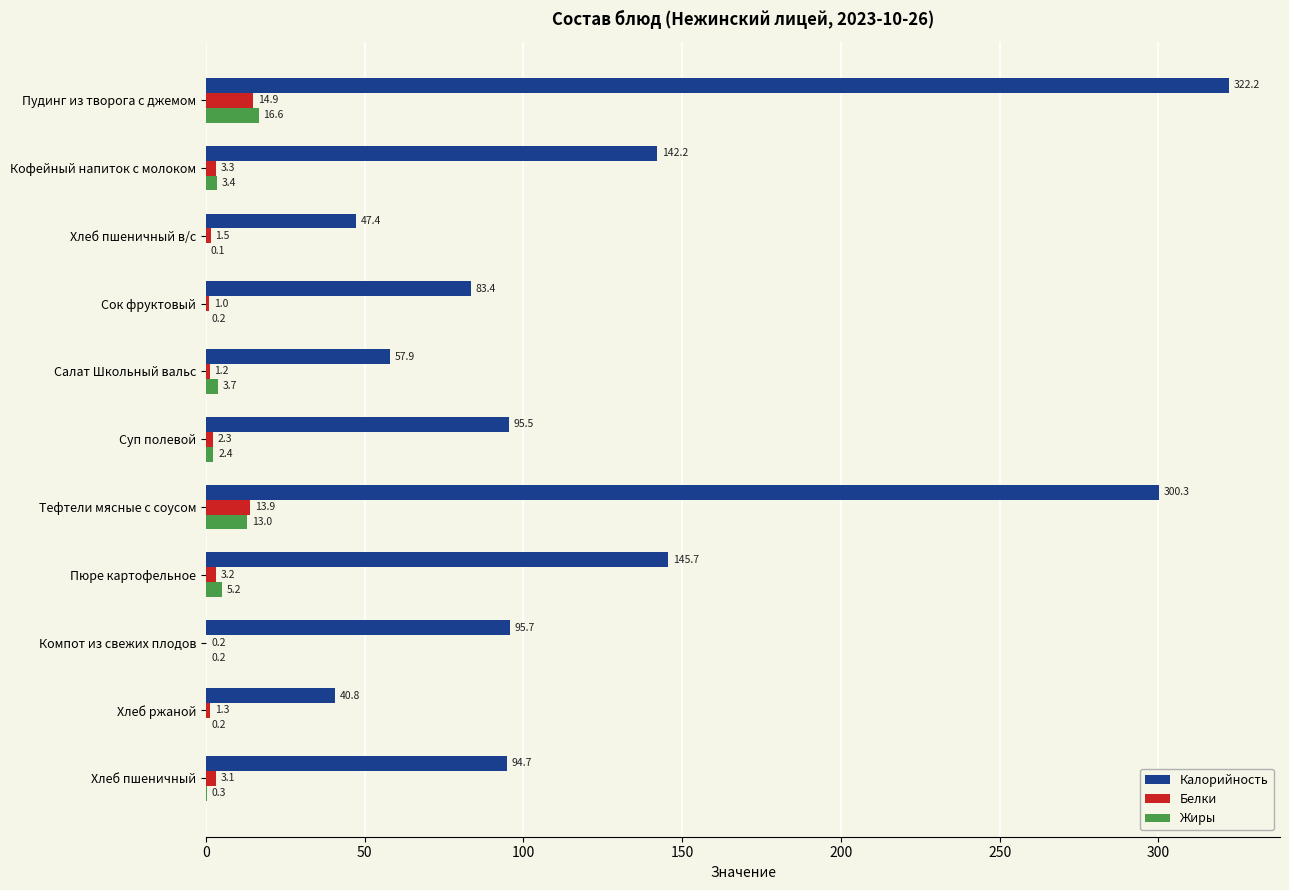

What are all the series names shown in the legend?

Калорийность, Белки, Жиры